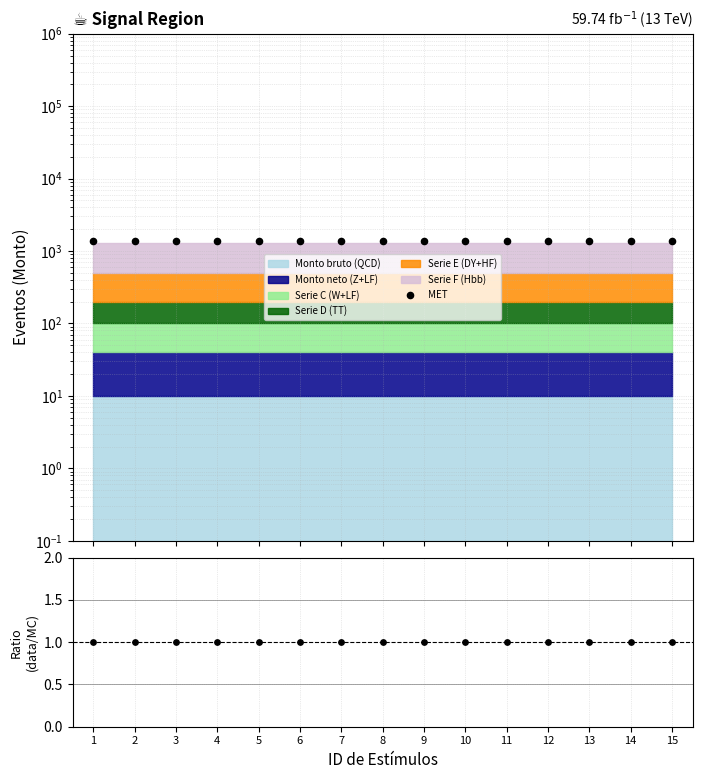

Which series contains the lowest Y value?

data/MC